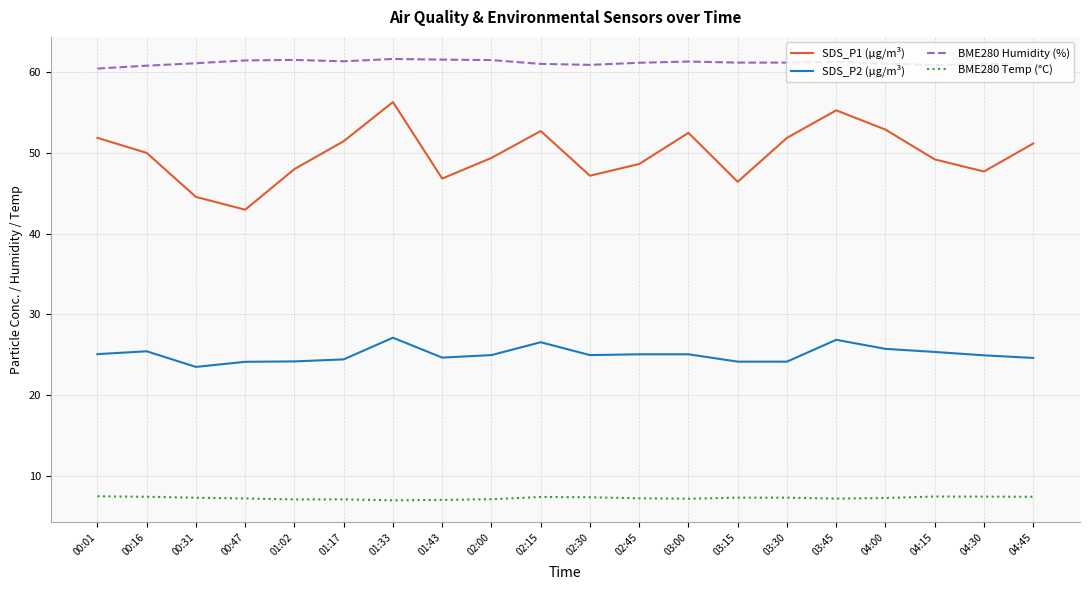

True or false: SDS_P2 (µg/m³) has more than 0 points higher than both neighbors.

True